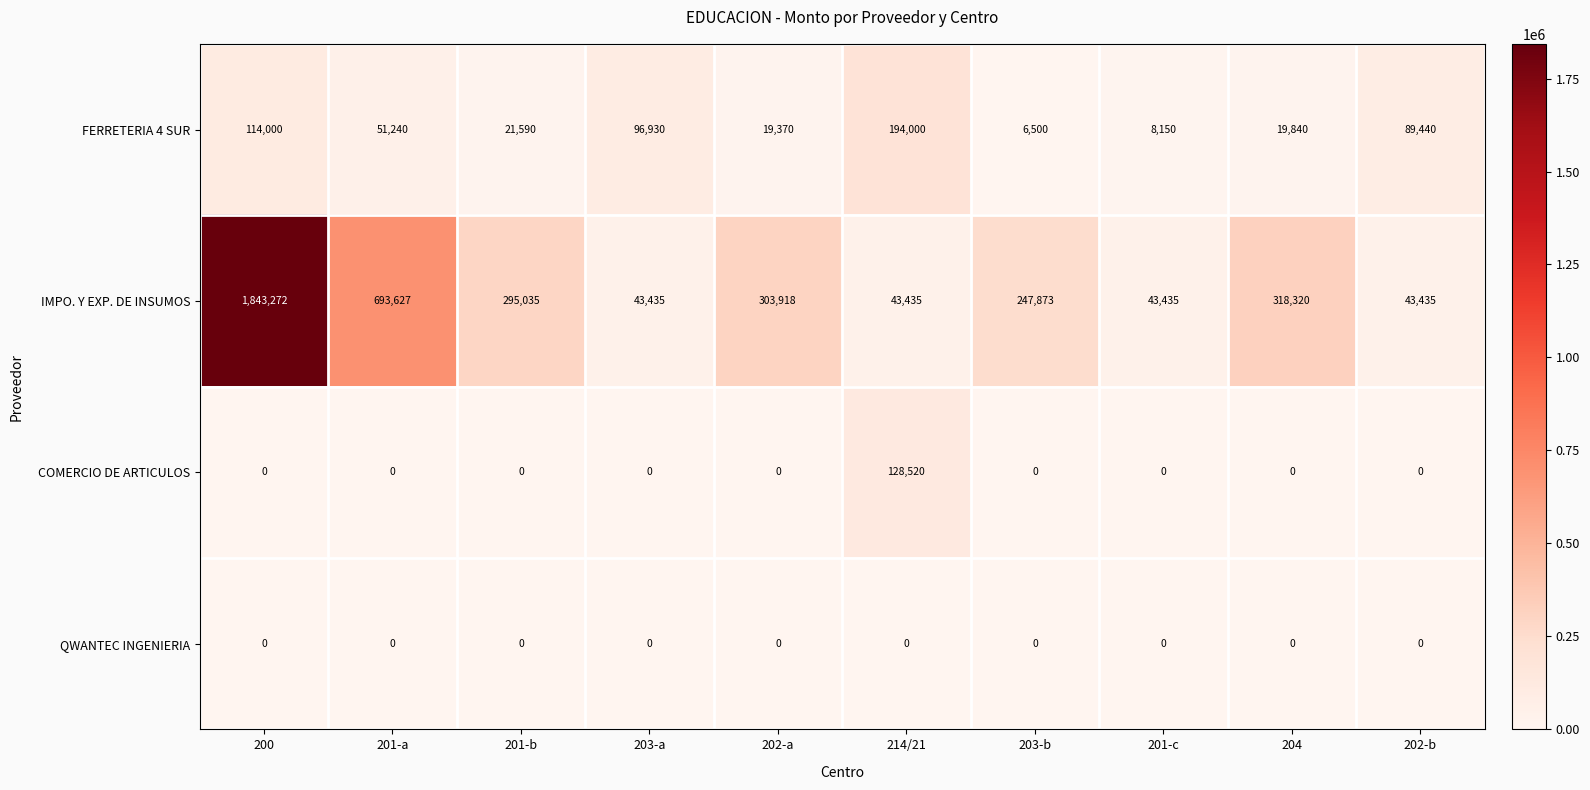

Rank the series by their maximum value, from highest to lowest.

IMPO. Y EXP. DE INSUMOS, FERRETERIA 4 SUR, COMERCIO DE ARTICULOS, QWANTEC INGENIERIA